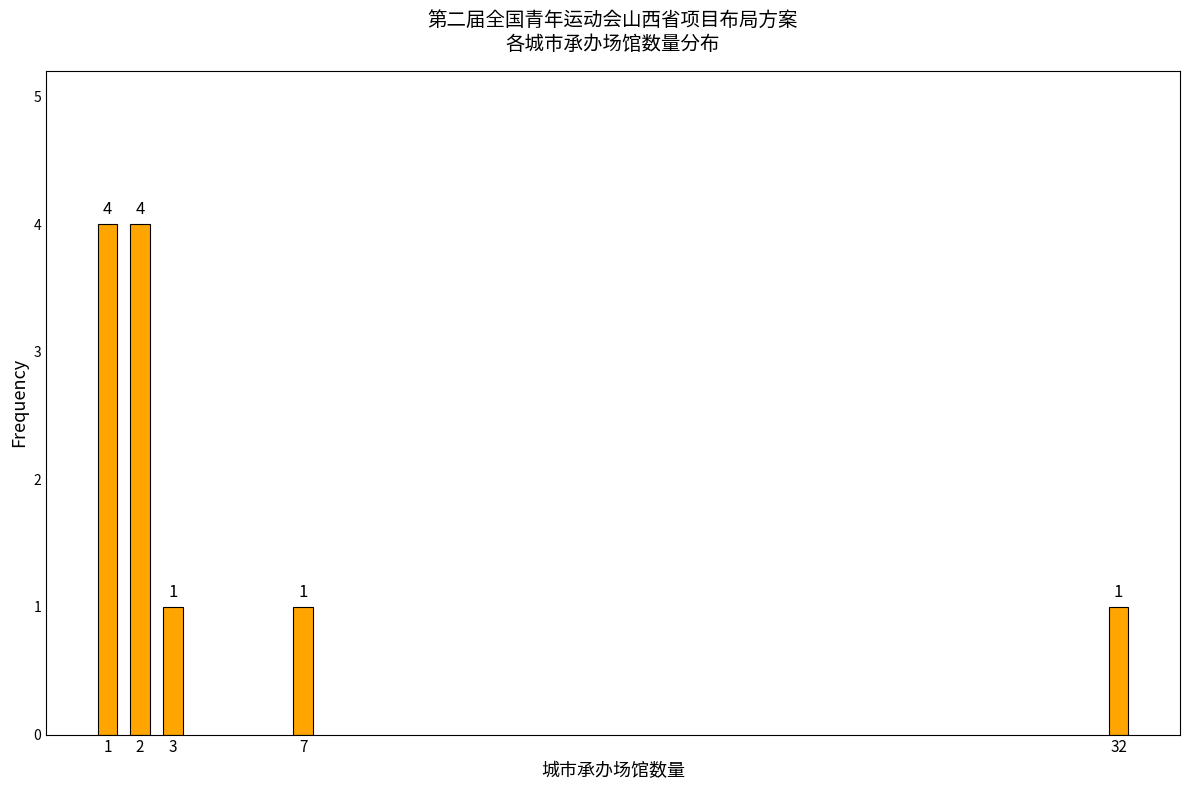

Reading right to left, extract all data points from this chart.

1	1	1	4	4